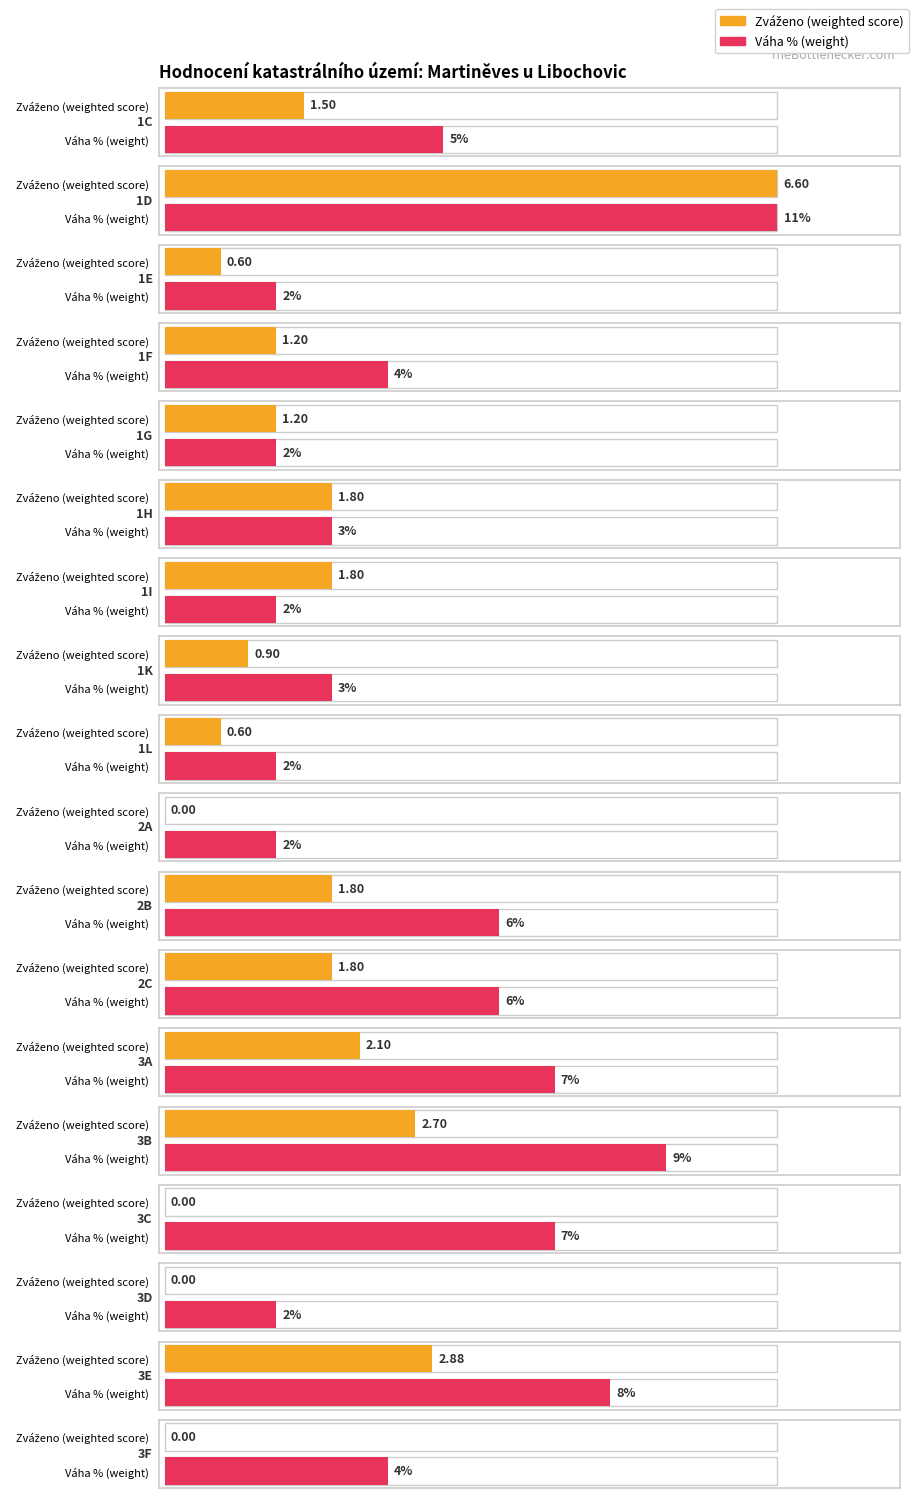

What value does the zváženo series have at 1G?

1.2